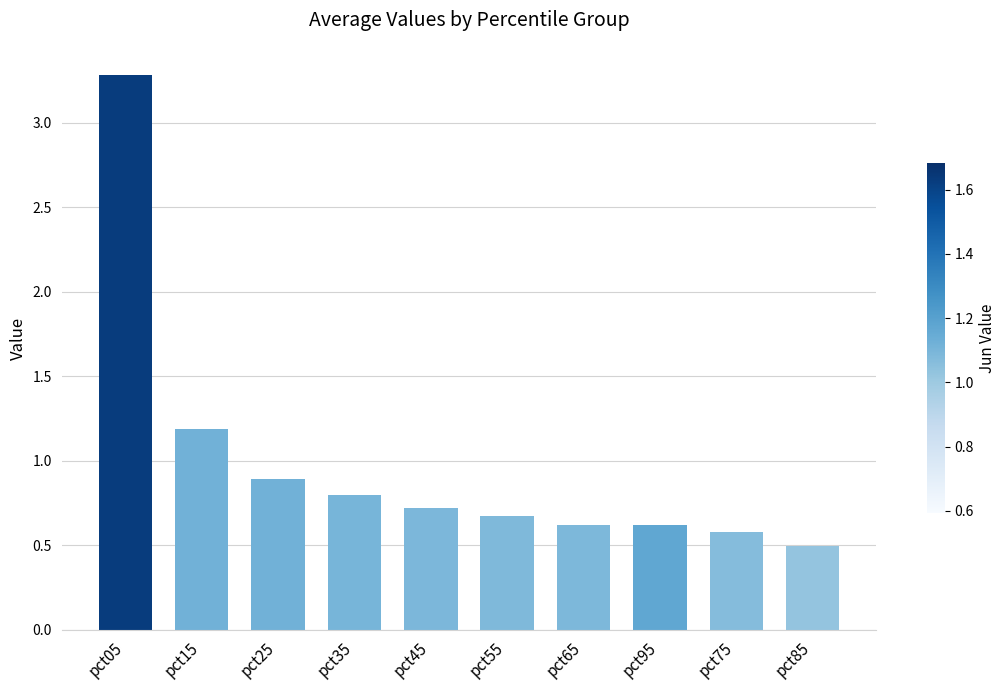

What is the minimum value shown in the chart?

0.5